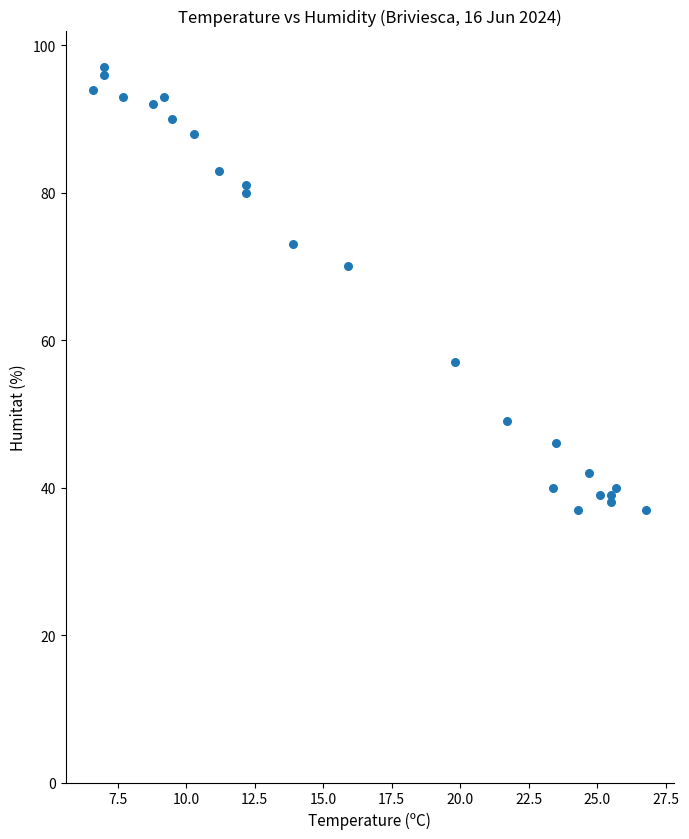

What Y value in the scatter plot is closest to 67?

70